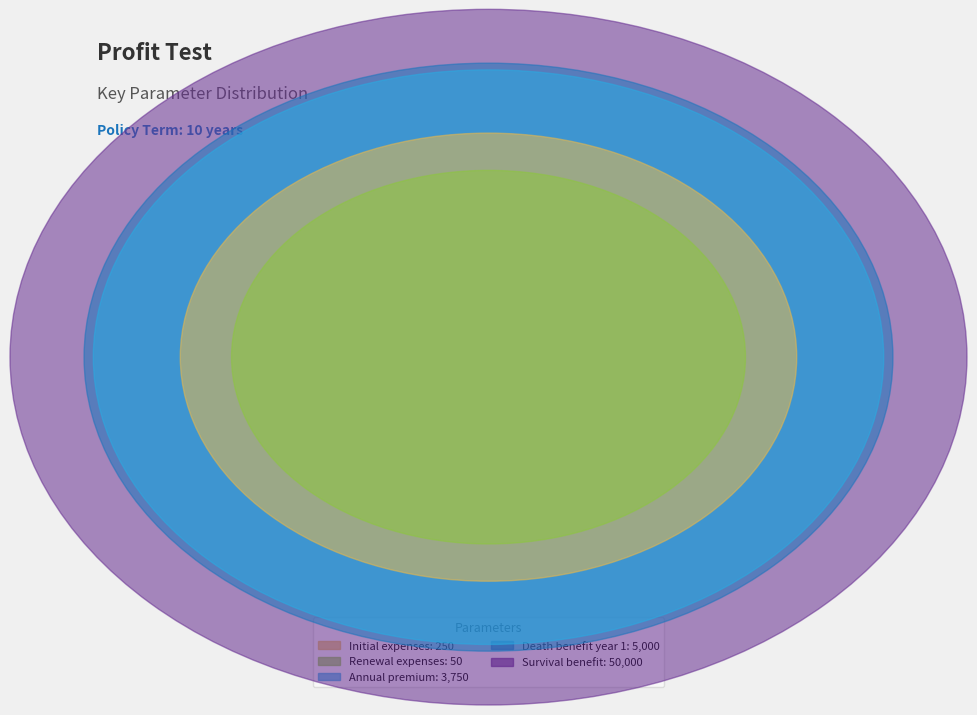

The Death benefit year 1 slice represents 1% of the pie. True or false?

False